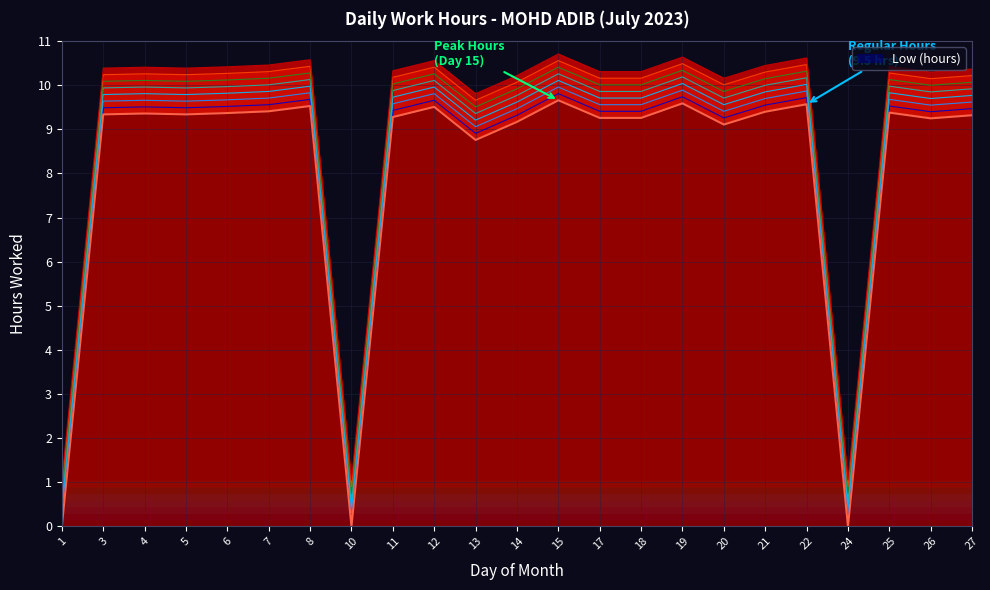

Where is the data nearest to the value 4?

1